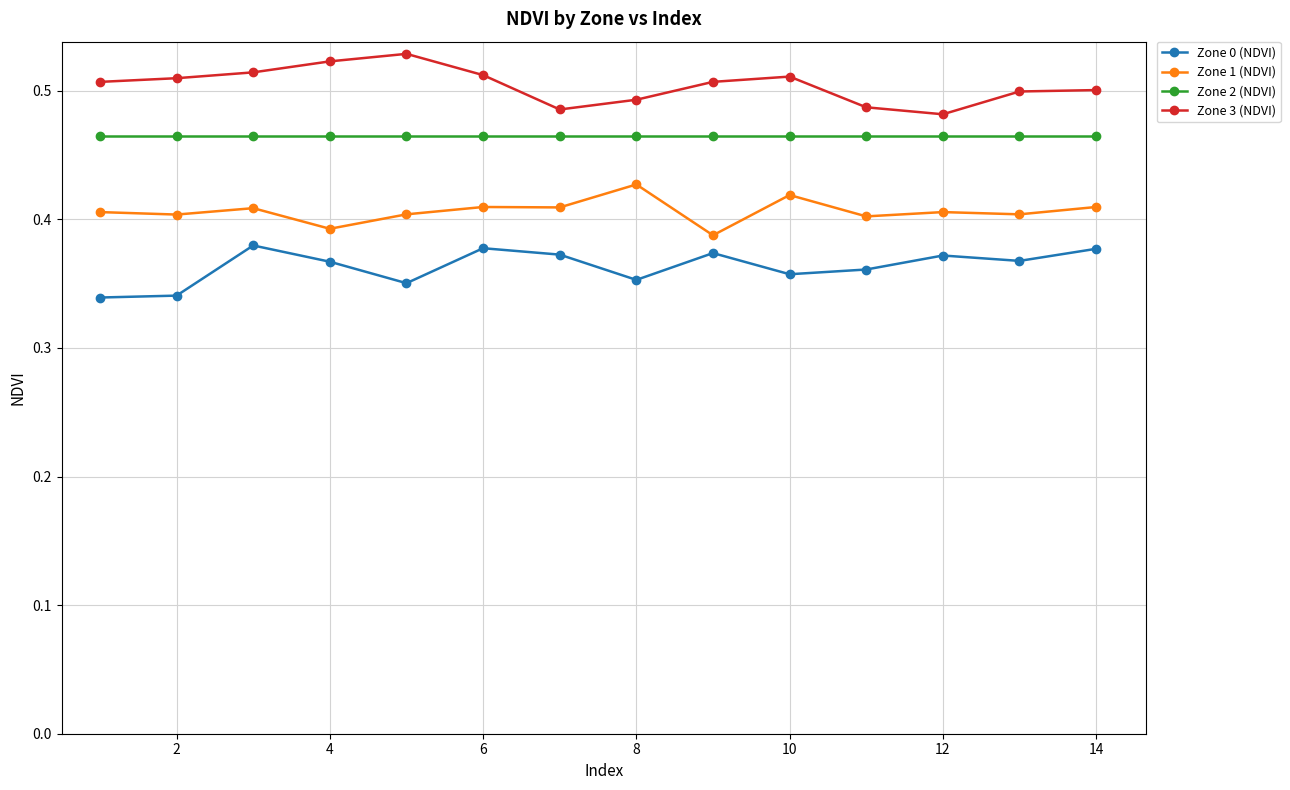

Count the Zone 1 (NDVI) values in the range 0 to 1.

14